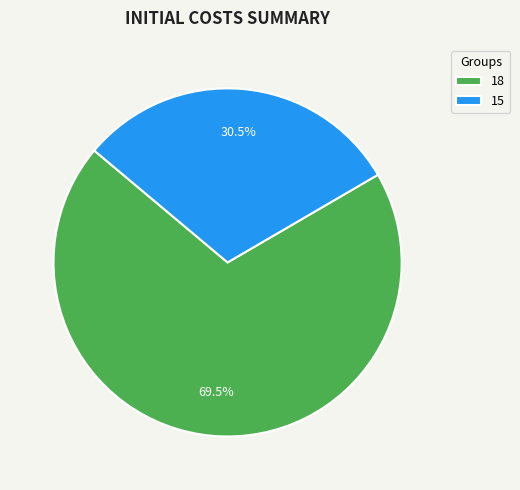

Which category has the smallest portion of the pie?

15